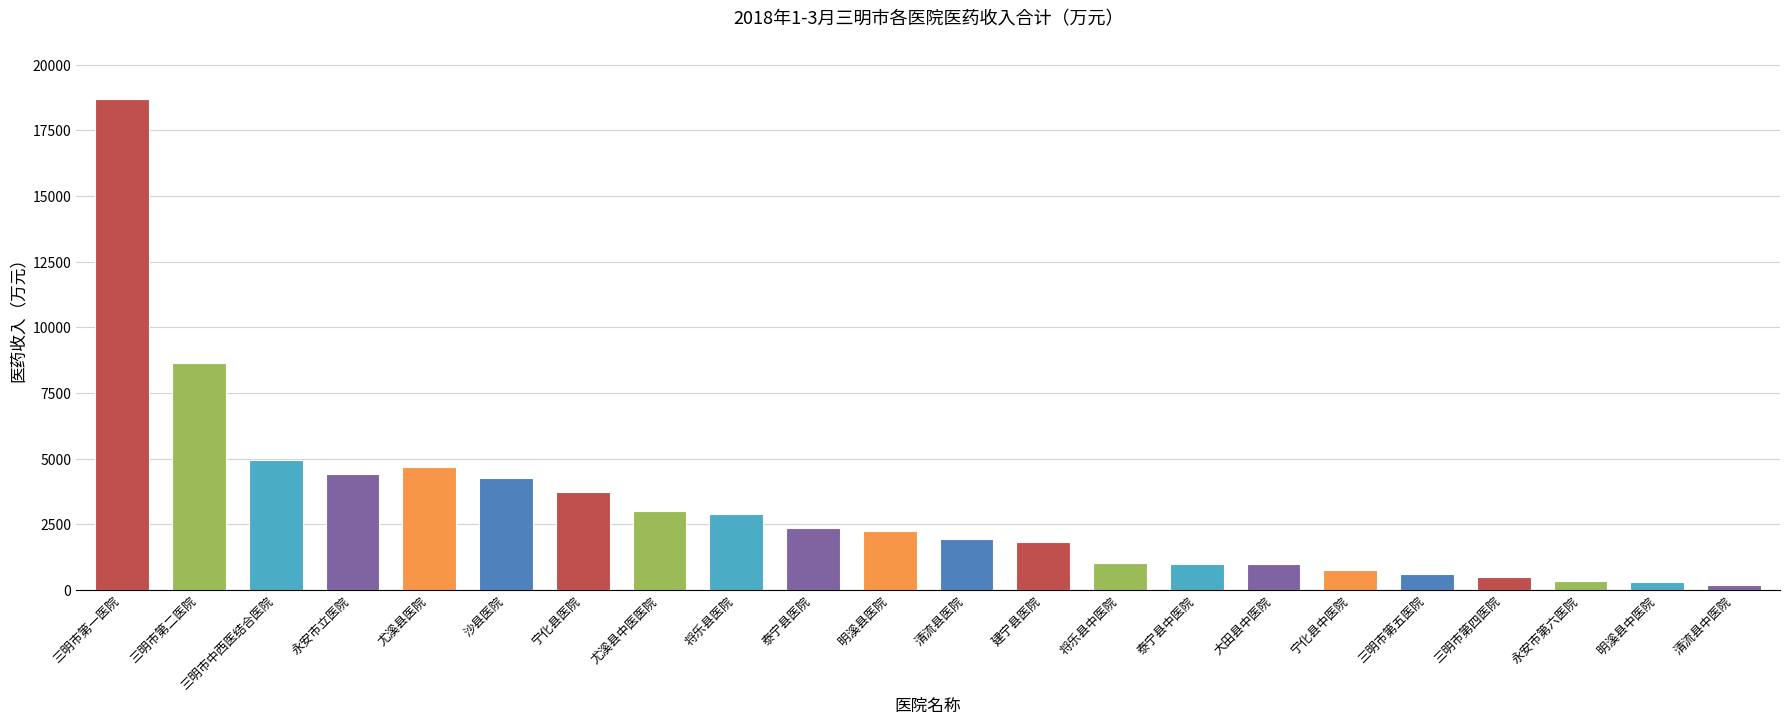

At which label is the value closest to 9431?

三明市第二医院